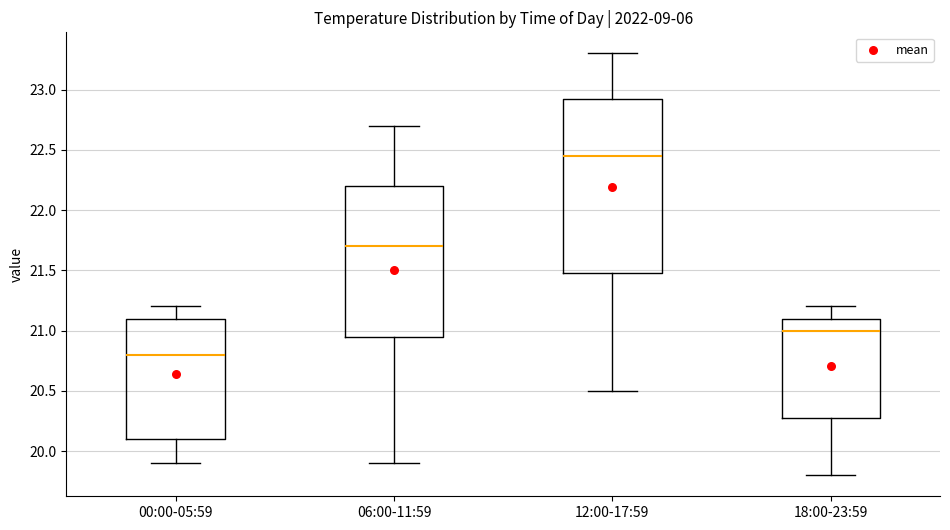

Reading left to right, read every box against the y-axis: the position of its median line, the range the box covers, and the ends of its whiskers. The values are not printed on the chart, so give them approximately, as read against the axis.

00:00-05:59: median 20.80, box 20.10 to 21.10, whiskers 19.90 to 21.20
06:00-11:59: median 21.70, box 20.95 to 22.20, whiskers 19.90 to 22.70
12:00-17:59: median 22.45, box 21.50 to 22.95, whiskers 20.50 to 23.30
18:00-23:59: median 21.00, box 20.30 to 21.10, whiskers 19.80 to 21.20